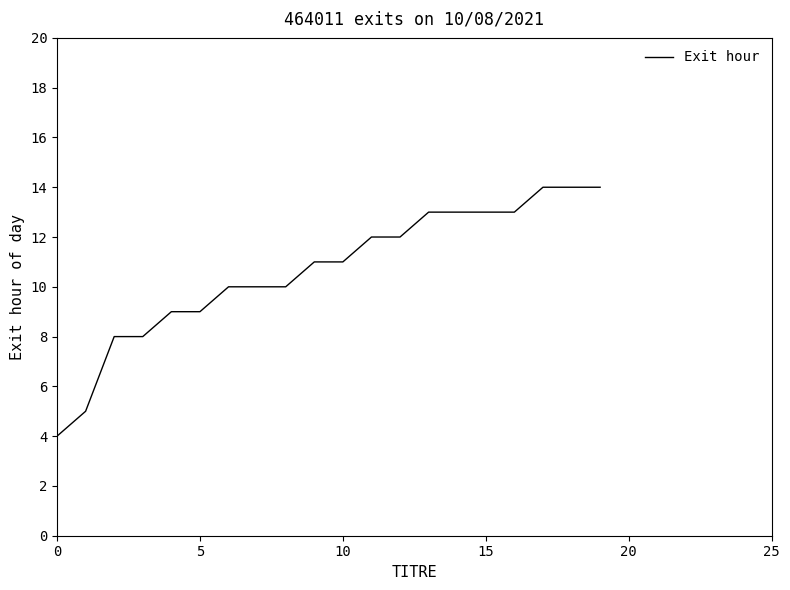

What is the difference between the maximum and minimum values?

10